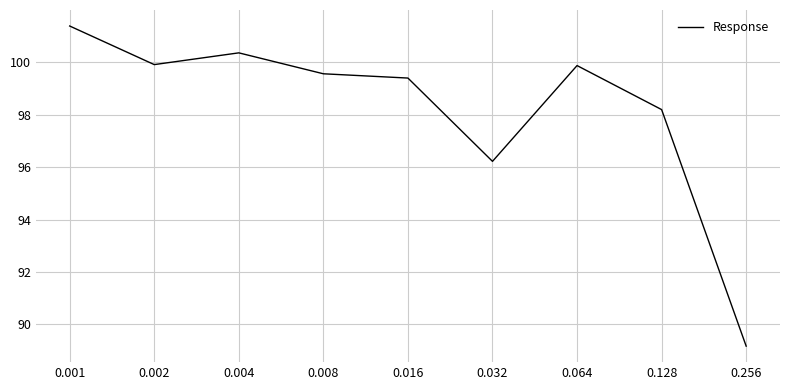

Reading left to right, what are all the values shown in this chart?

101.4	99.9	100.4	99.6	99.4	96.2	99.9	98.2	89.2